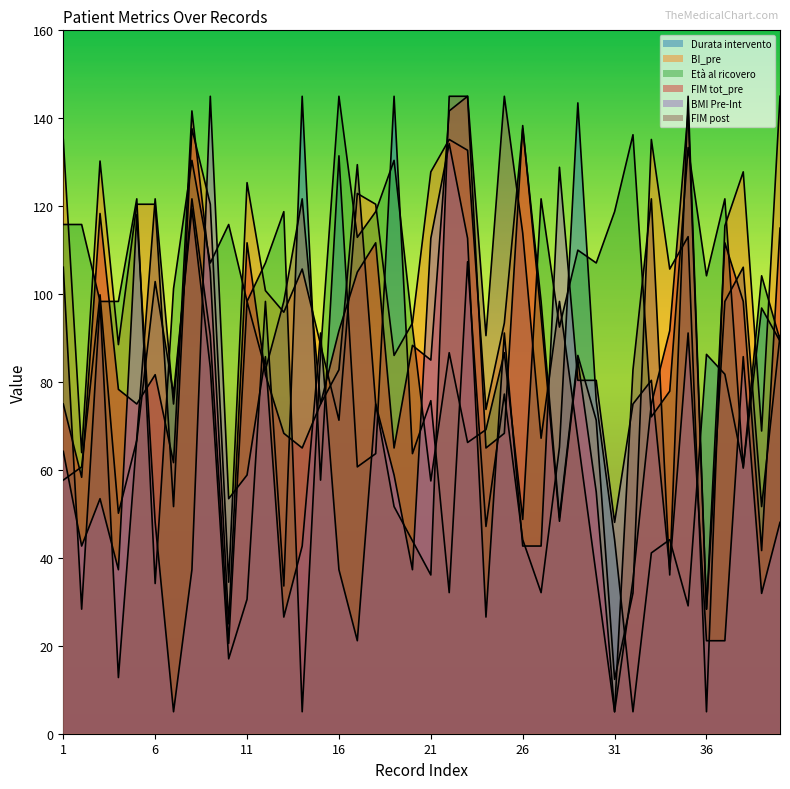

How many values in the BMI Pre-Int series are below 53?

19